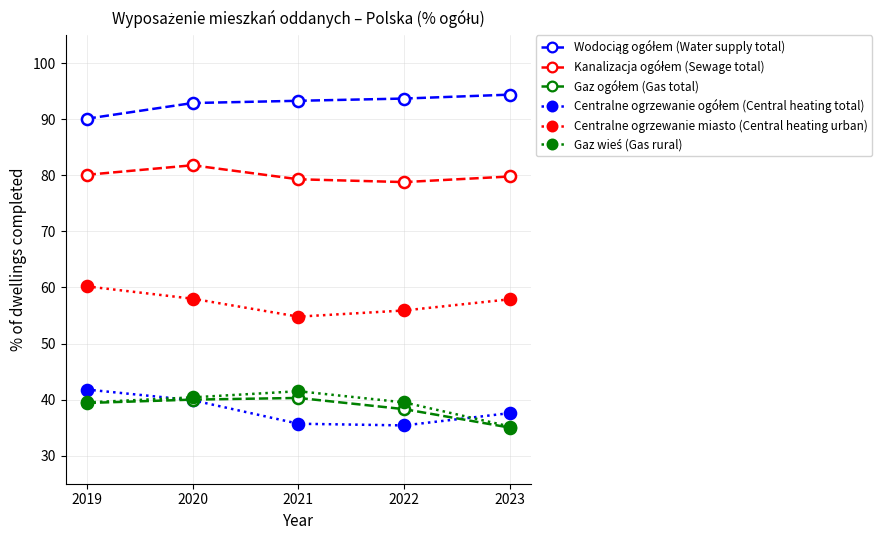

The Centralne ogrzewanie miasto (Central heating urban) series shows 87.1 at 2019. True or false?

False